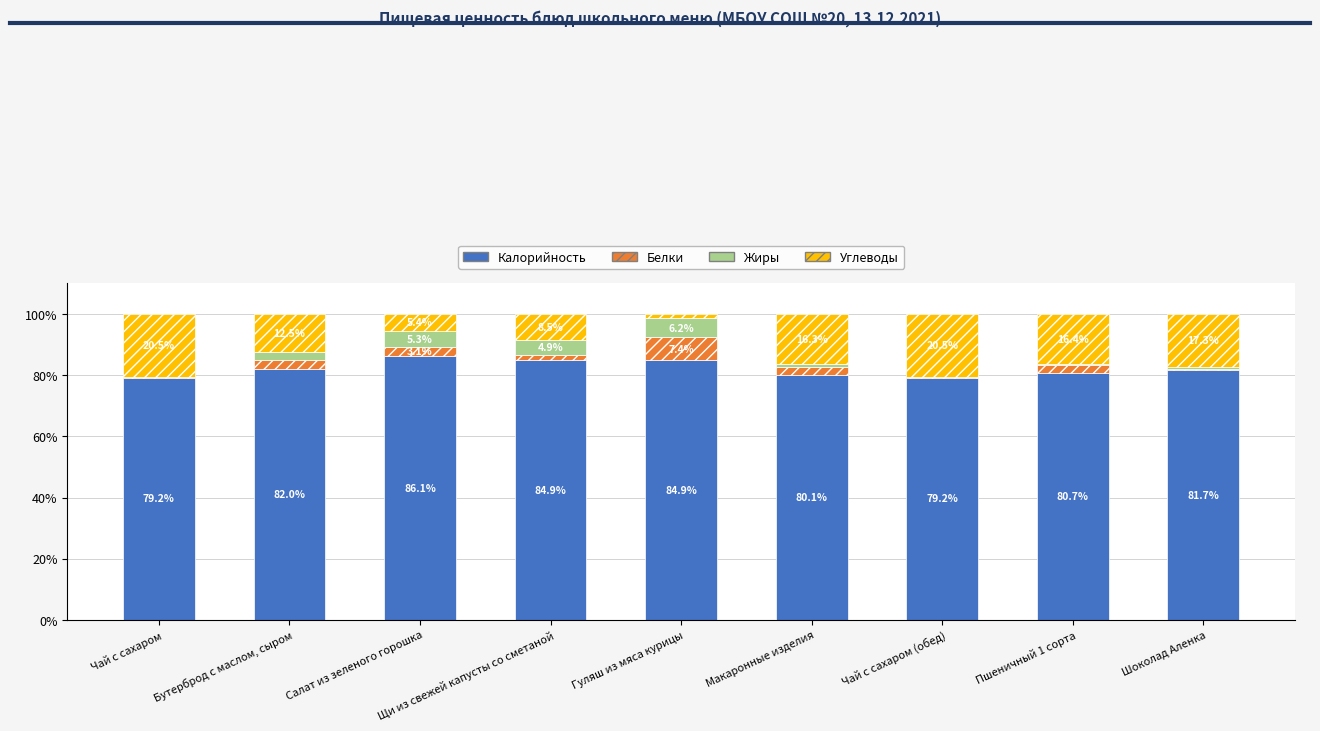

What is the sum of all Калорийность values?

738.8